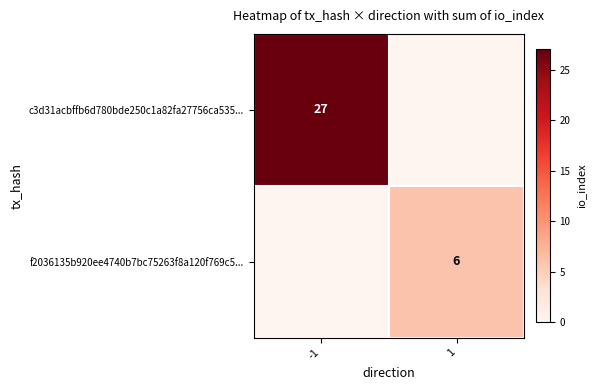

Is the value of c3d31acbffb6d780bde250c1a82fa27756ca535... at -1 greater than the value of f2036135b920ee4740b7bc75263f8a120f769c5... at 1?

Yes